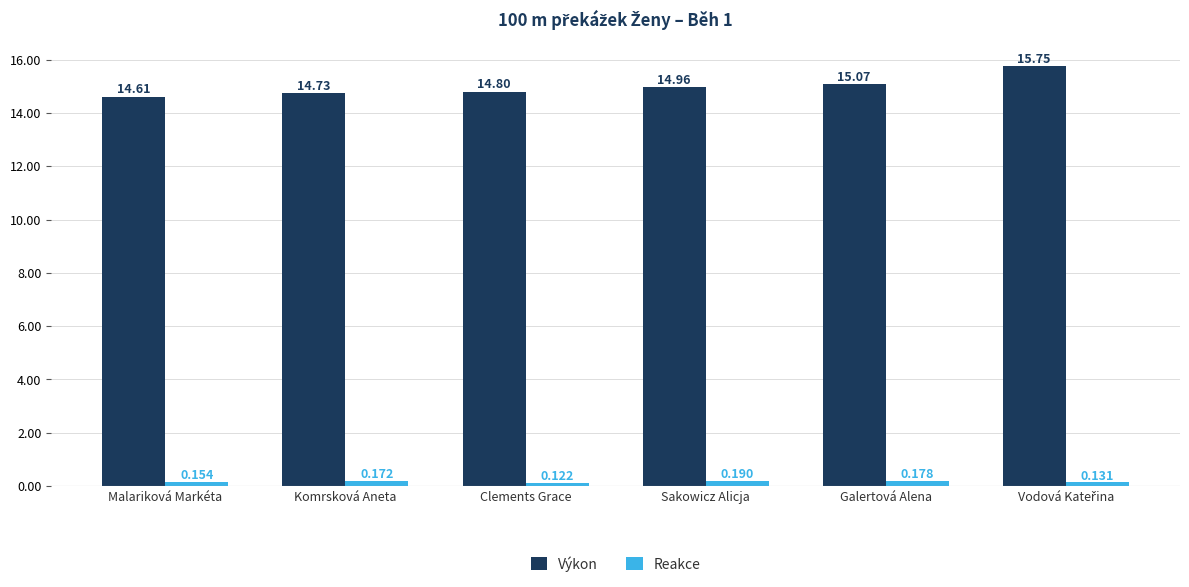

At which label does Reakce reach its minimum?

Clements Grace